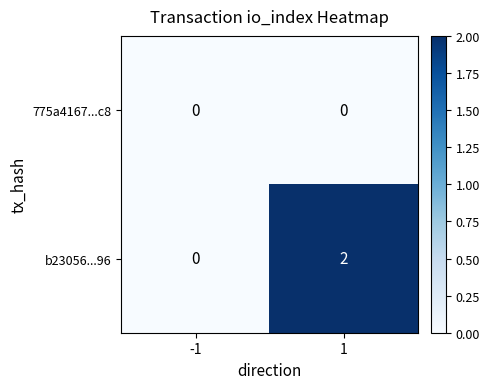

List the series in order of their peak value, lowest first.

775a4167...c8, b23056...96